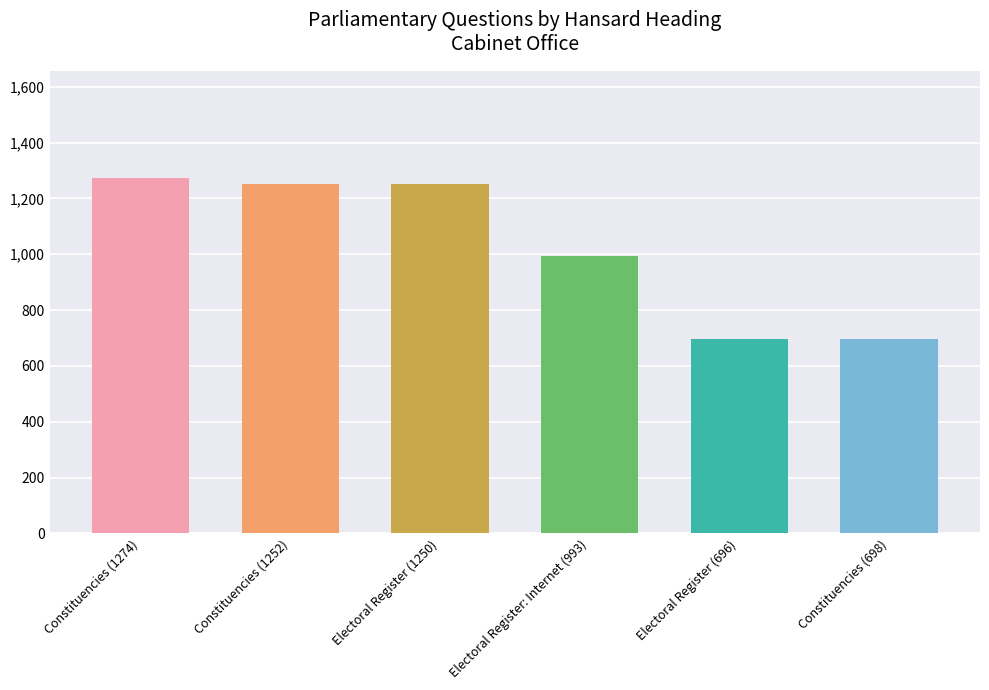

The value at Constituencies (1274) is 2292. True or false?

False